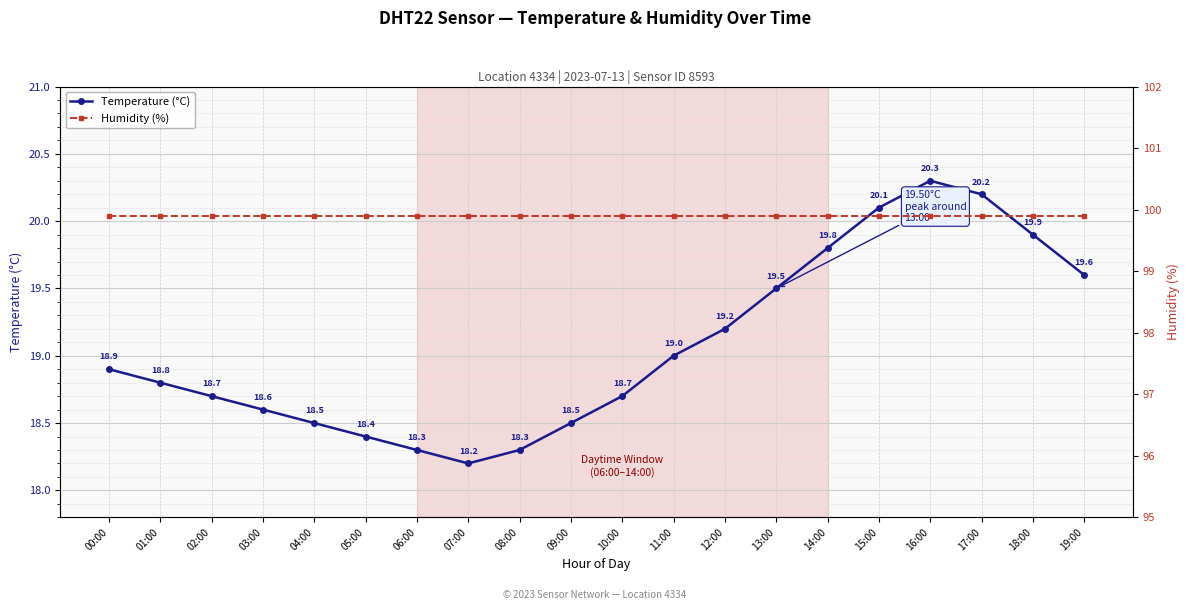

At how many categories does at least one series exceed 58?

20